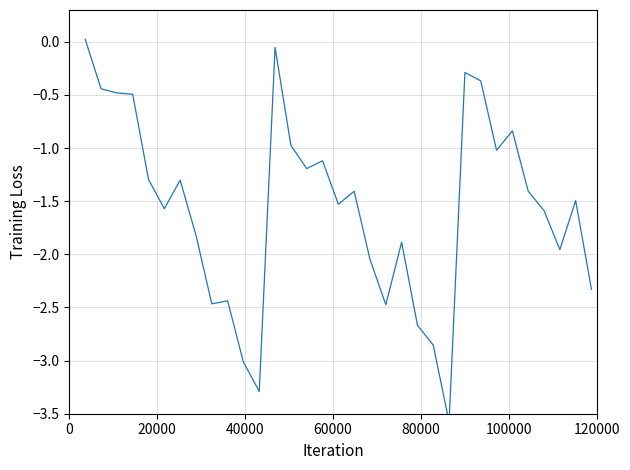

What is the label of the 2nd point from the right?

31